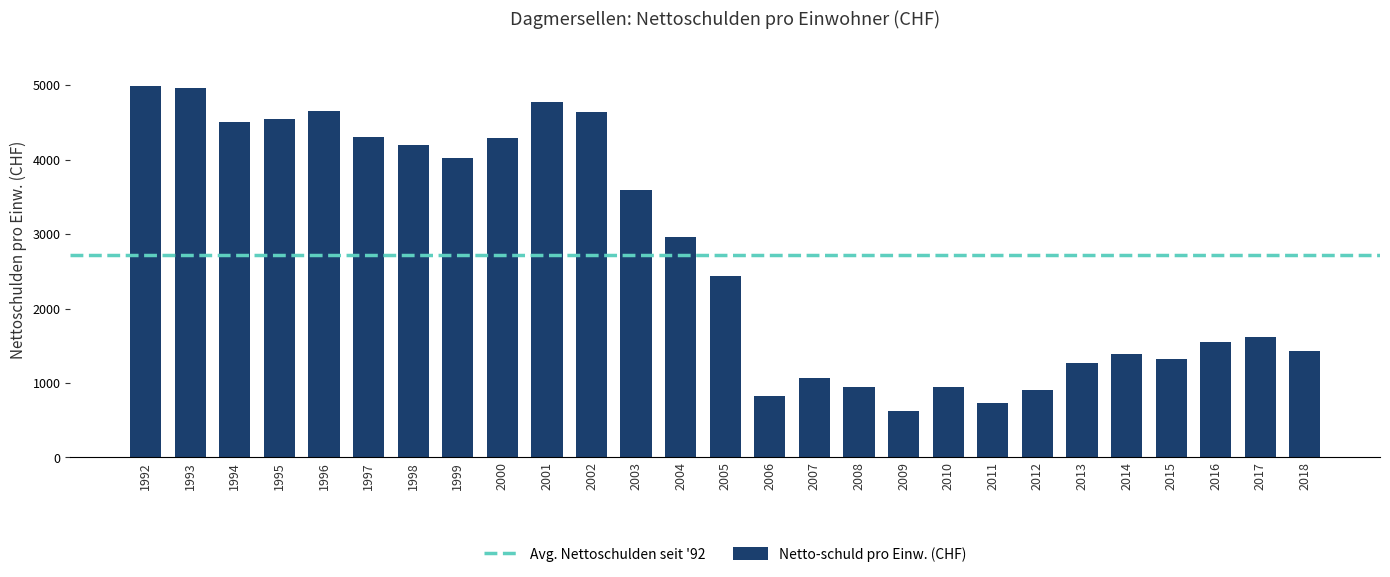

How many data points are less than 2438?

13